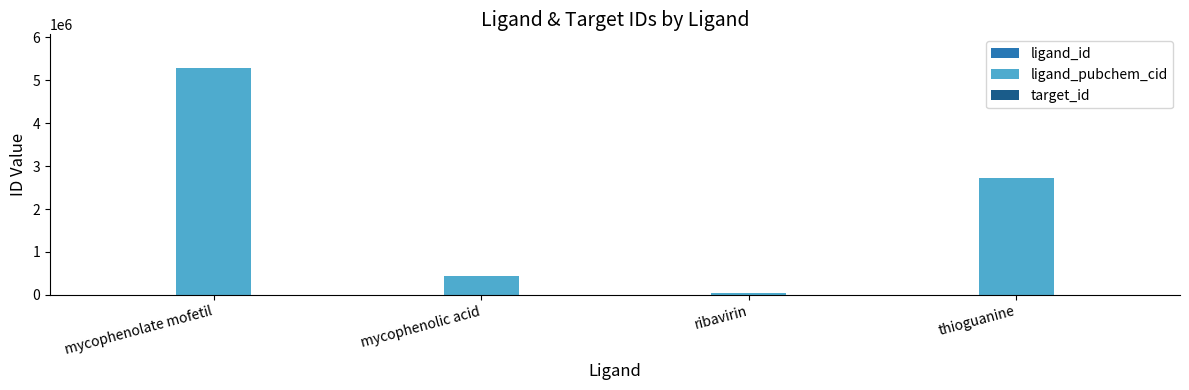

At which label is ligand_pubchem_cid closest to 2659310?

thioguanine